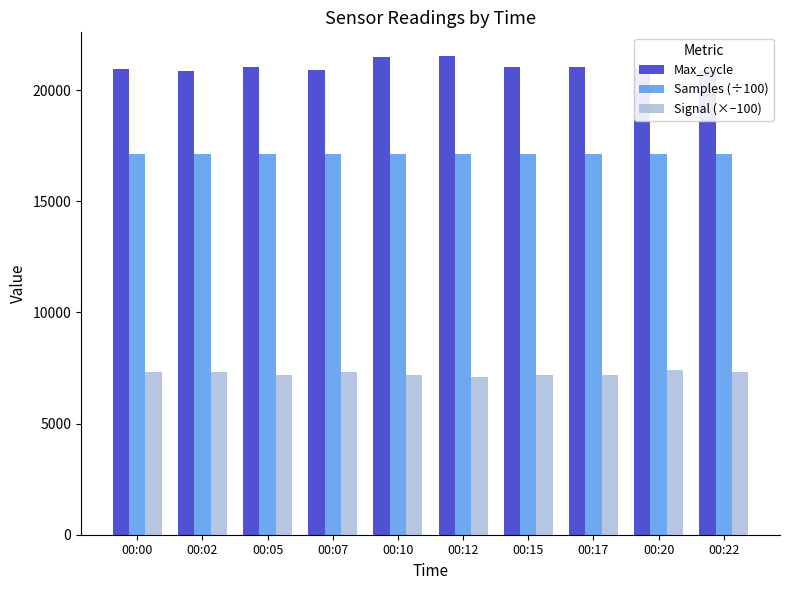

What is the greatest value displayed?

21526.0